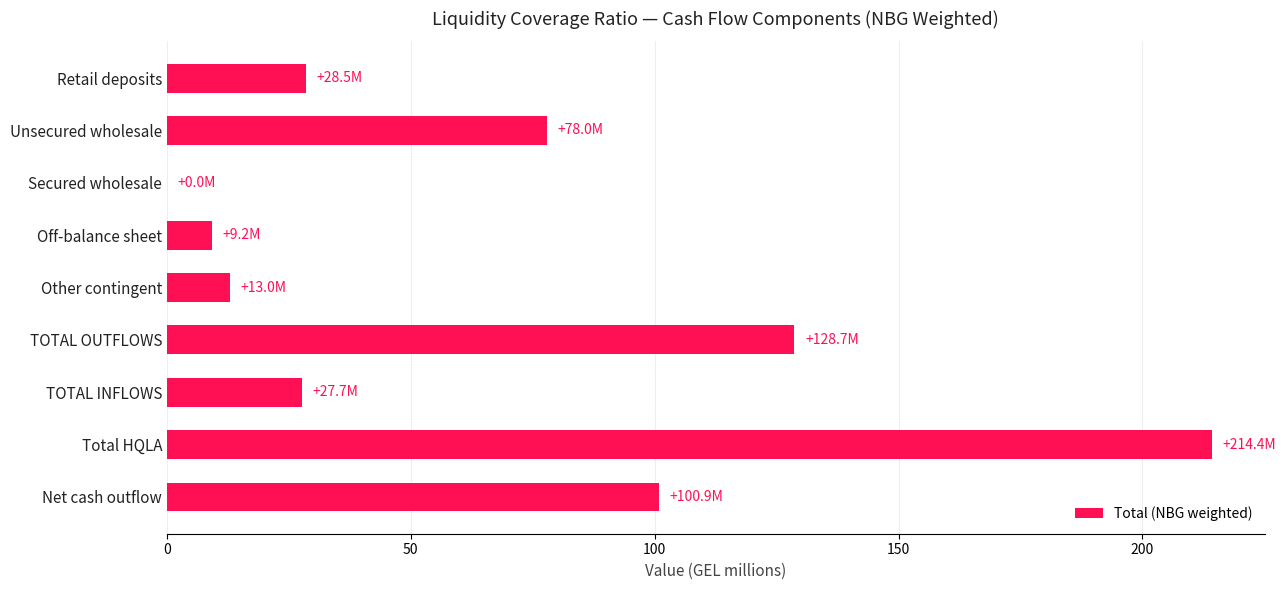

What is the greatest value displayed?

214.4